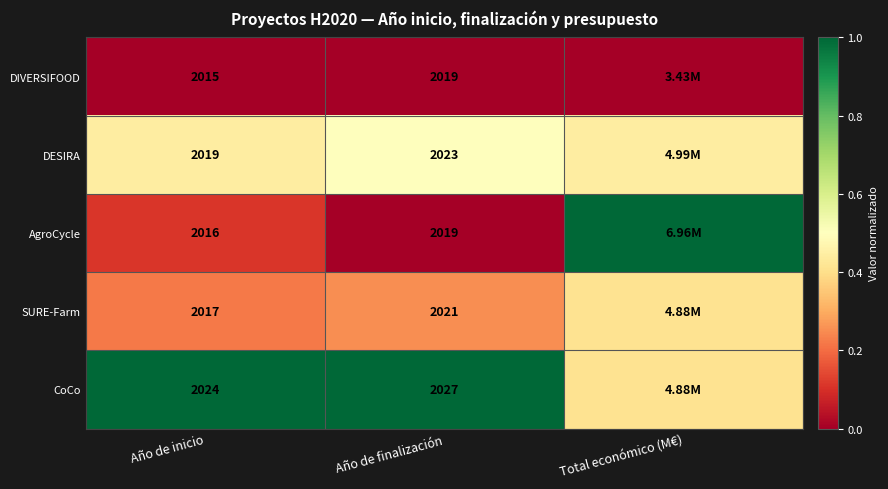

Is the value of AgroCycle at Año de finalización greater than the value of SURE-Farm at Año de inicio?

Yes